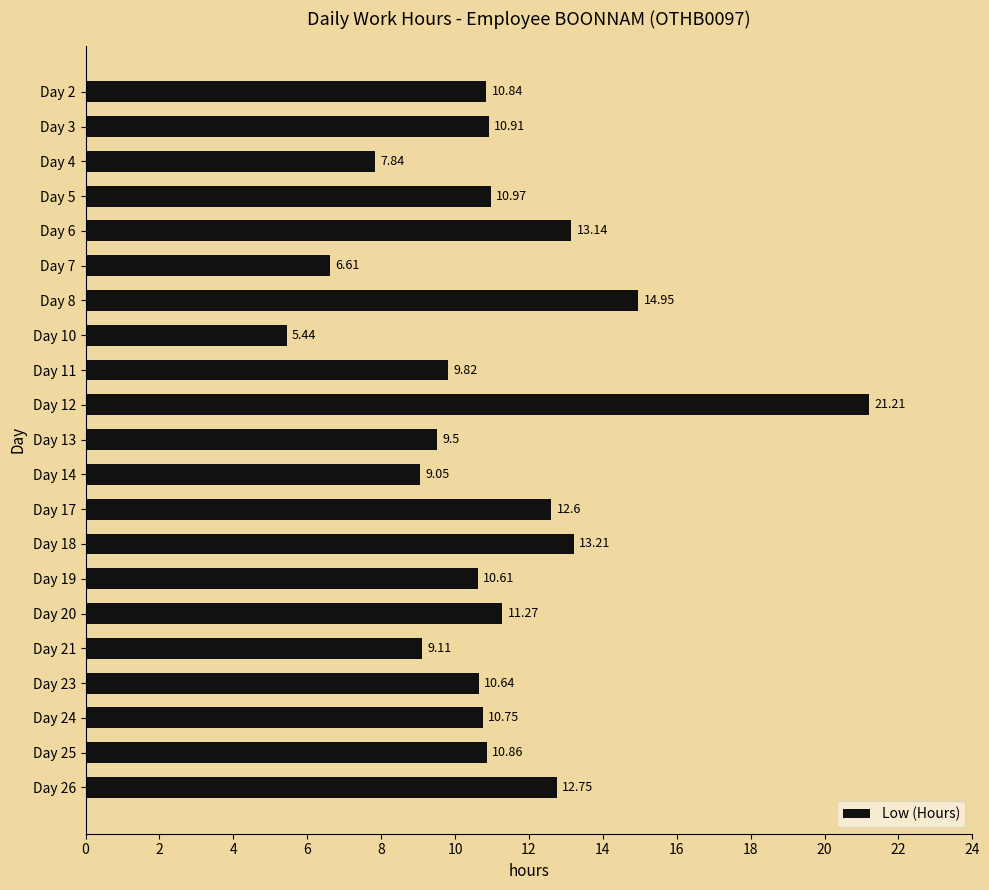

What is the difference between the values at Day 10 and Day 20?

5.8